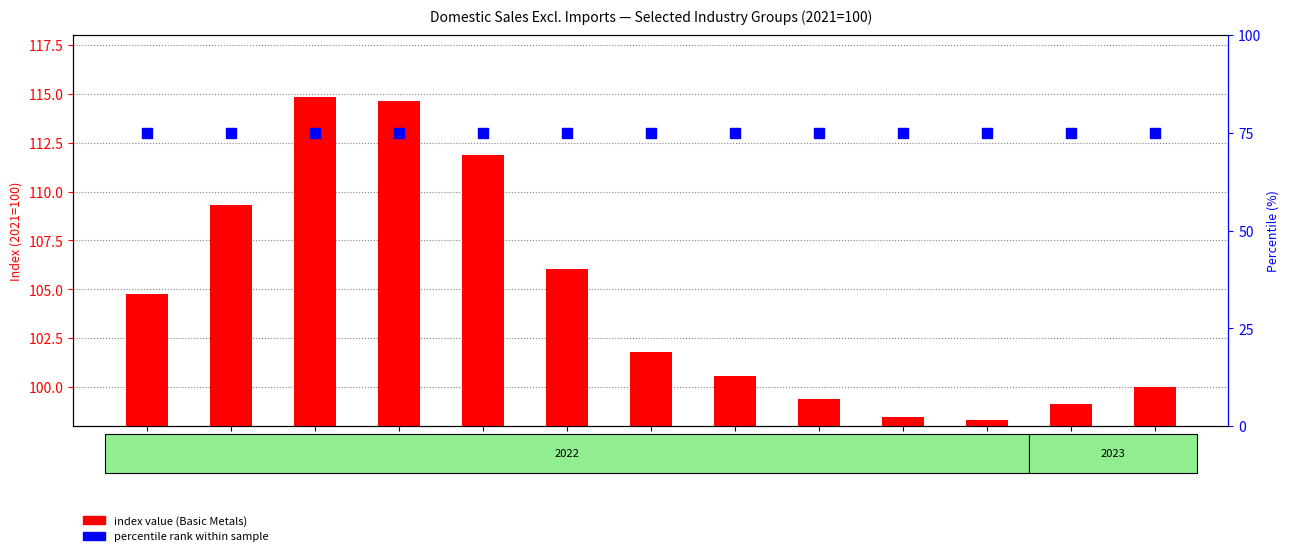

Which series has the widest spread of Y values?

index value (Basic Metals)